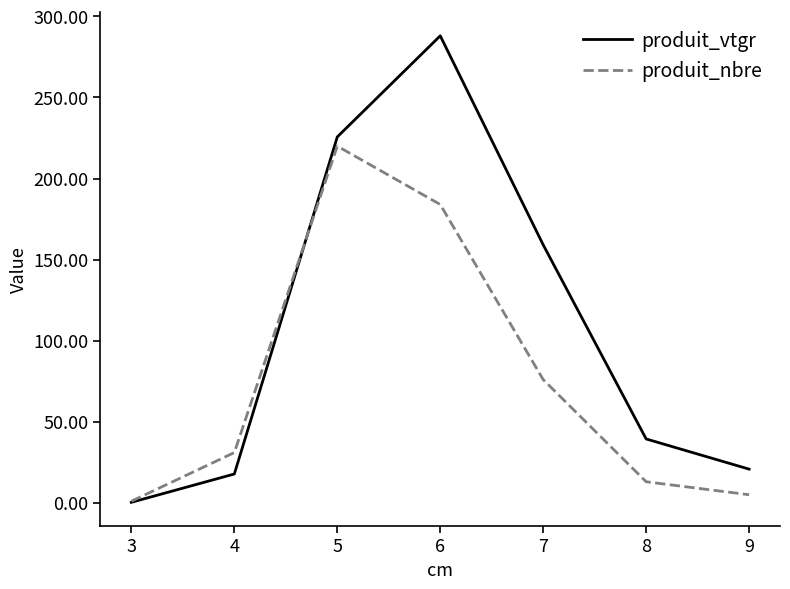

In produit_nbre, how many points are higher than both neighbors (excluding endpoints)?

1